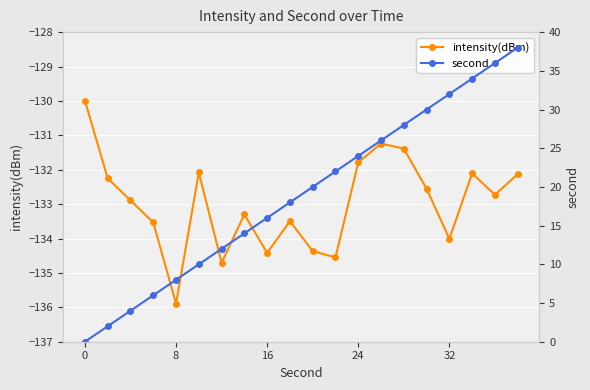

True or false: second has more than 2 interior local peaks.

False